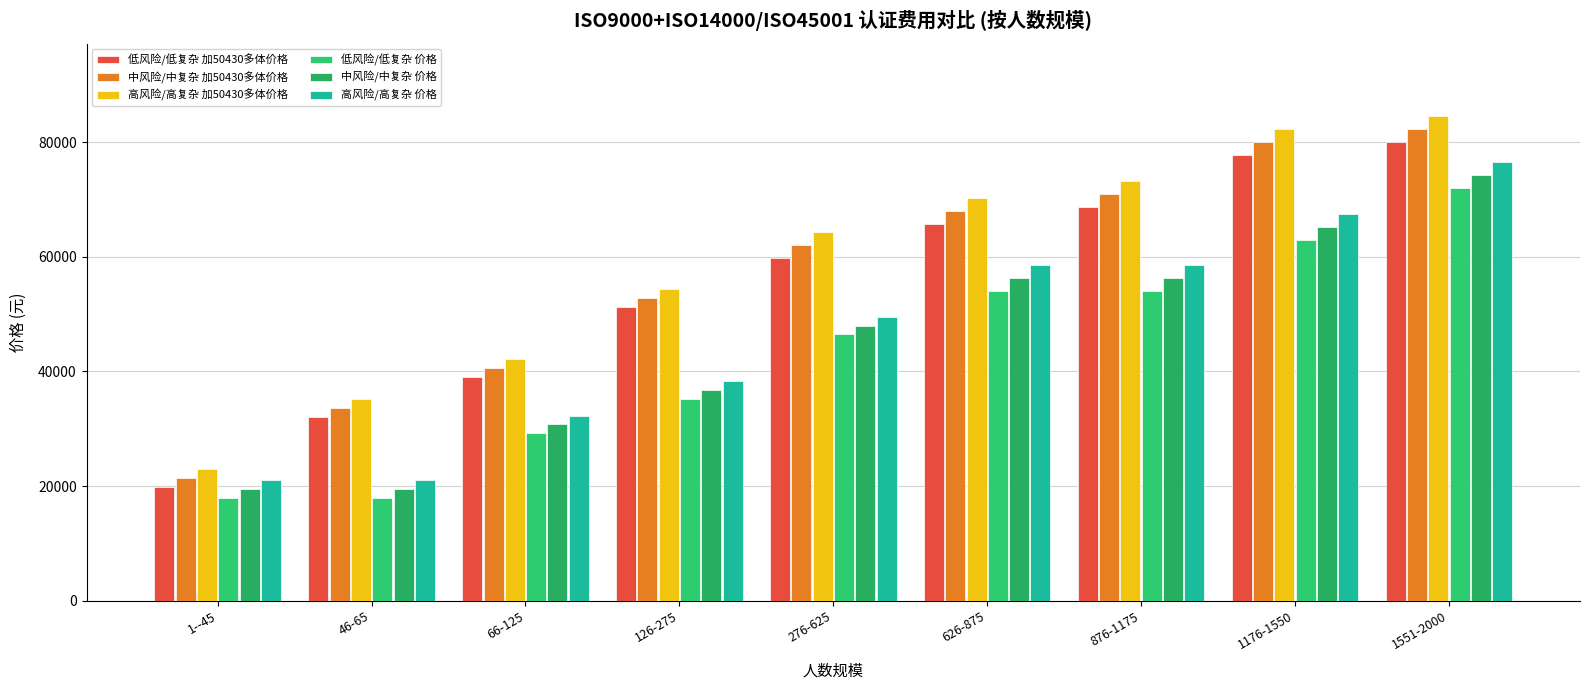

The 高风险/高复杂 价格 series shows 32250 at 66-125. True or false?

True